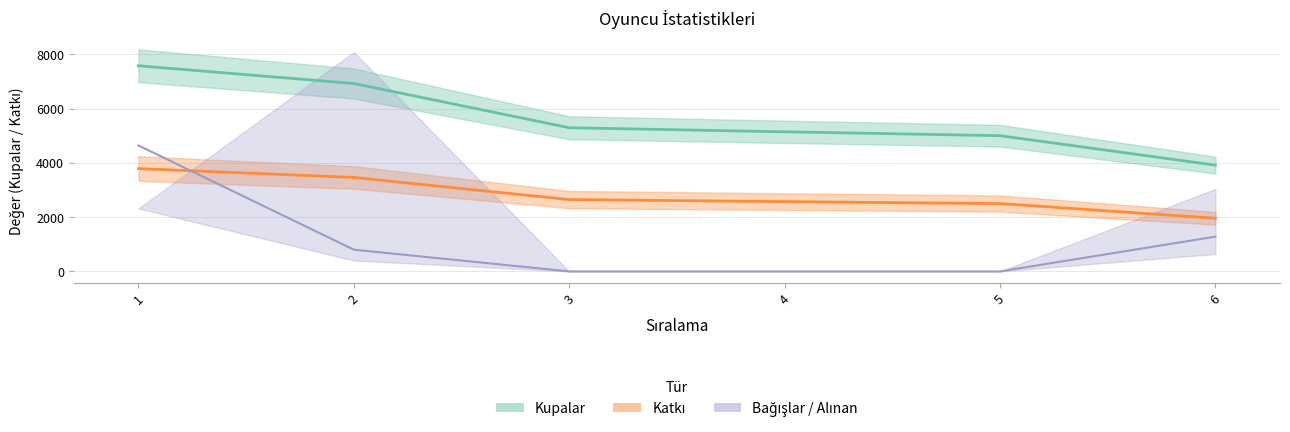

Is this an area chart (filled region under the line)?

No